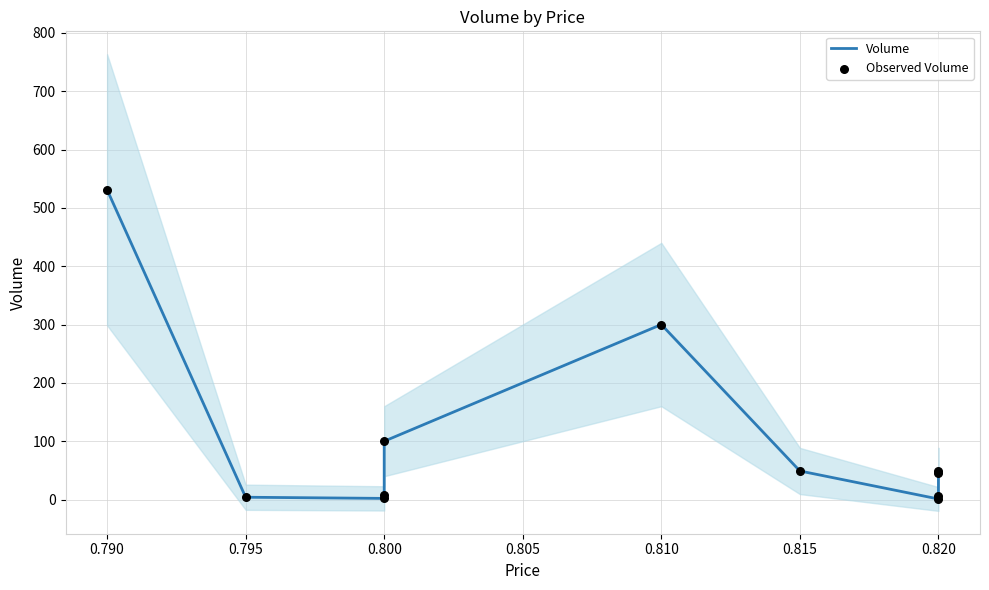

Is the value of Observed Volume at 0.800 greater than the value of Volume at 0.820?

Yes